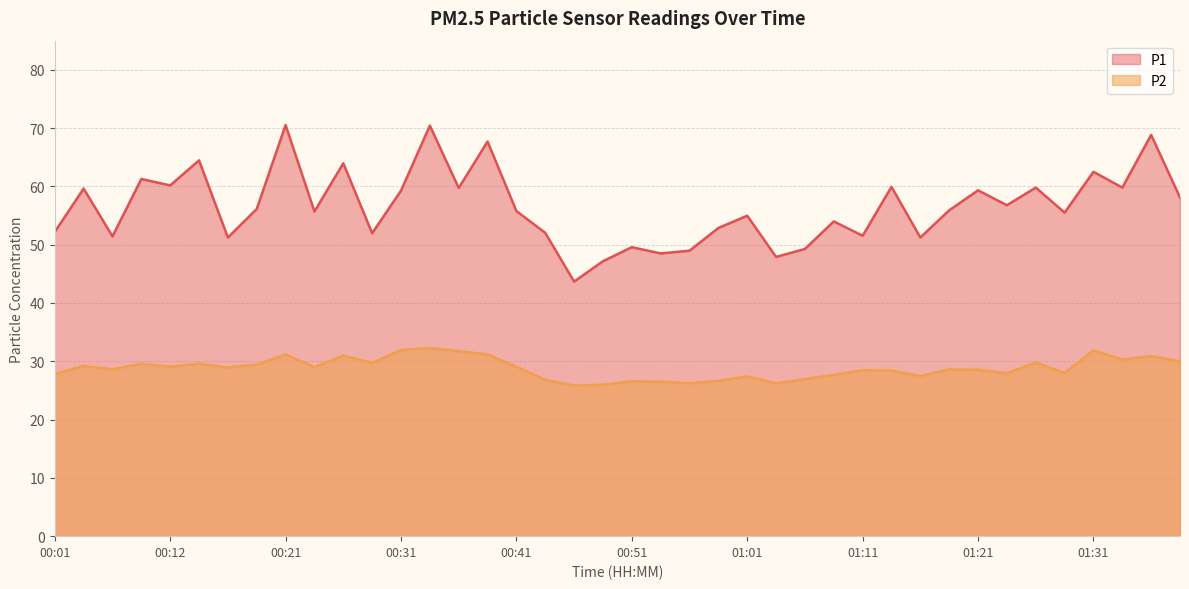

What is the minimum value for P1?

43.7